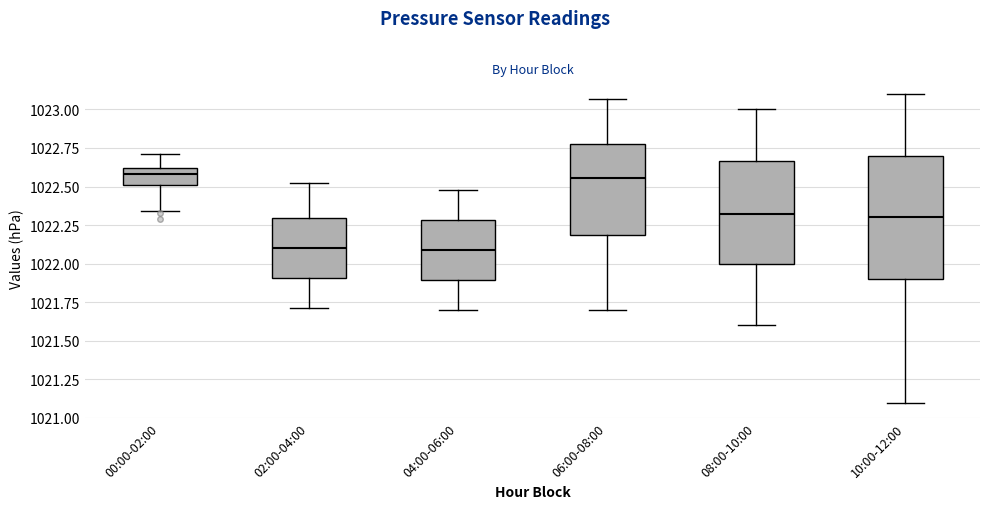

Reading left to right, read every box against the y-axis: the position of its median line, the range the box covers, and the ends of its whiskers. The values are not printed on the chart, so give them approximately, as read against the axis.

00:00-02:00: median 1022.60 (inside the box), box 1022.50 to 1022.60, whiskers 1022.35 to 1022.70
02:00-04:00: median 1022.10, box 1021.90 to 1022.30, whiskers 1021.70 to 1022.50
04:00-06:00: median 1022.10, box 1021.90 to 1022.30, whiskers 1021.70 to 1022.50
06:00-08:00: median 1022.55, box 1022.20 to 1022.80, whiskers 1021.70 to 1023.05
08:00-10:00: median 1022.35, box 1022.00 to 1022.65, whiskers 1021.60 to 1023.00
10:00-12:00: median 1022.30, box 1021.90 to 1022.70, whiskers 1021.10 to 1023.10